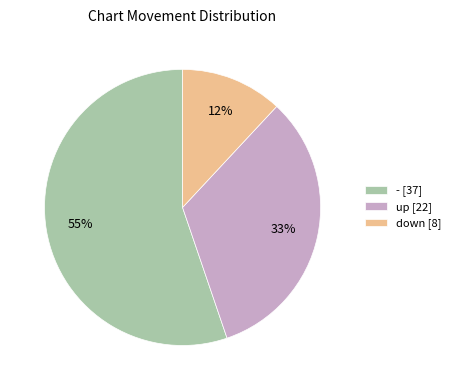

What percentage is the down slice, to the nearest percent?

12%